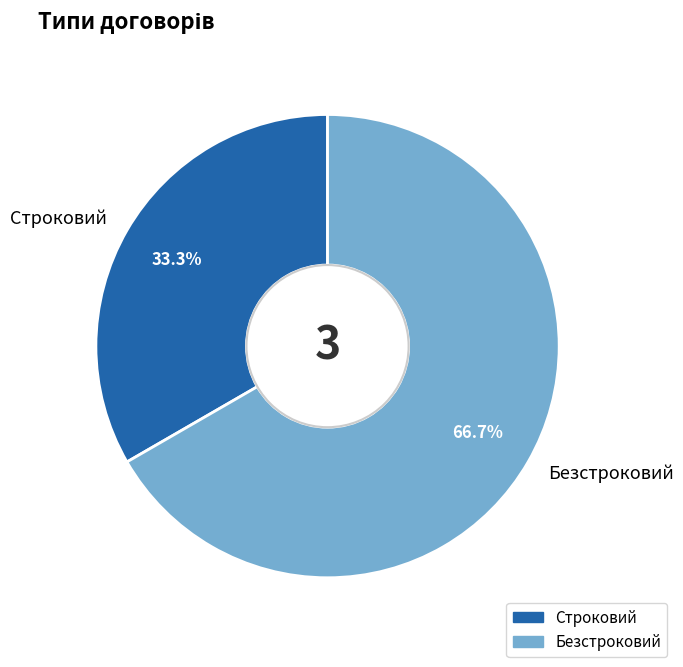

Rank the categories by value from lowest to highest.

Строковий, Безстроковий